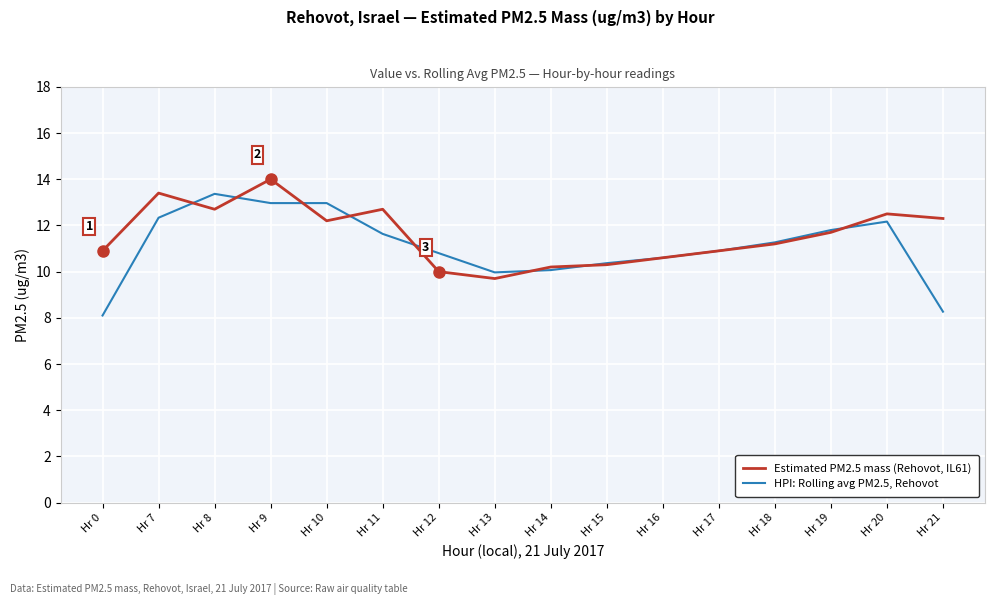

What is the maximum value for HPI: Rolling avg PM2.5, Rehovot?

13.4